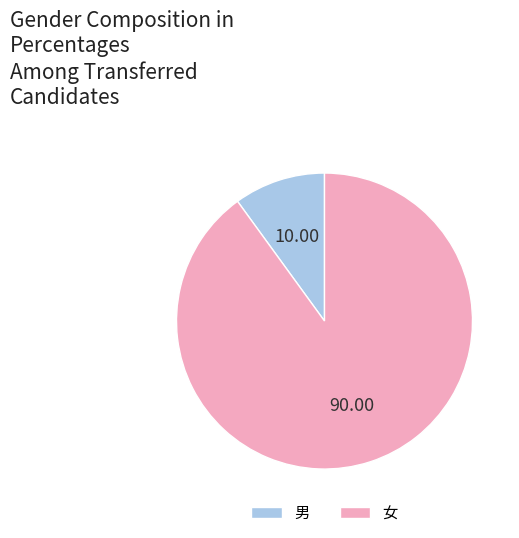

The 女 slice represents 96% of the pie. True or false?

False